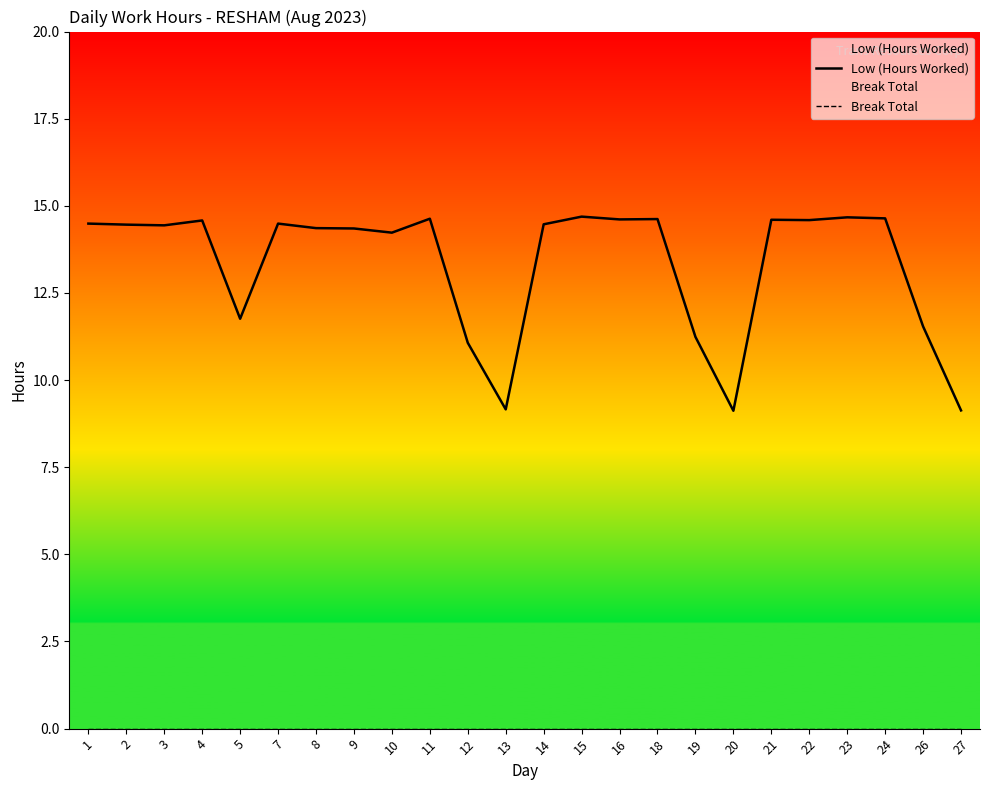

In Low (Hours Worked), how many points are lower than both neighbors (excluding endpoints)?

7